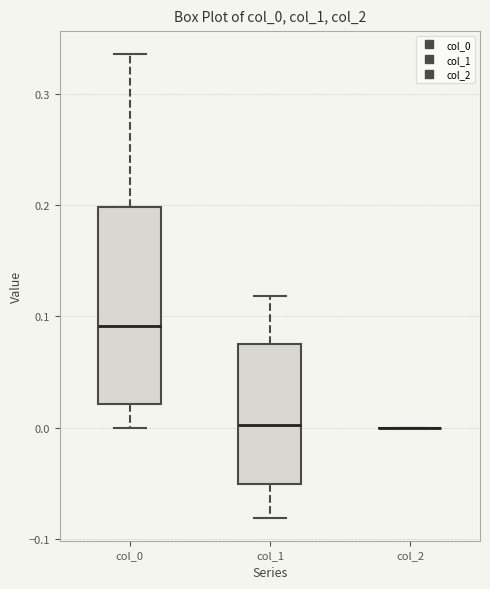

Which box is the tallest, from its lower edge to its upper edge?

col_0